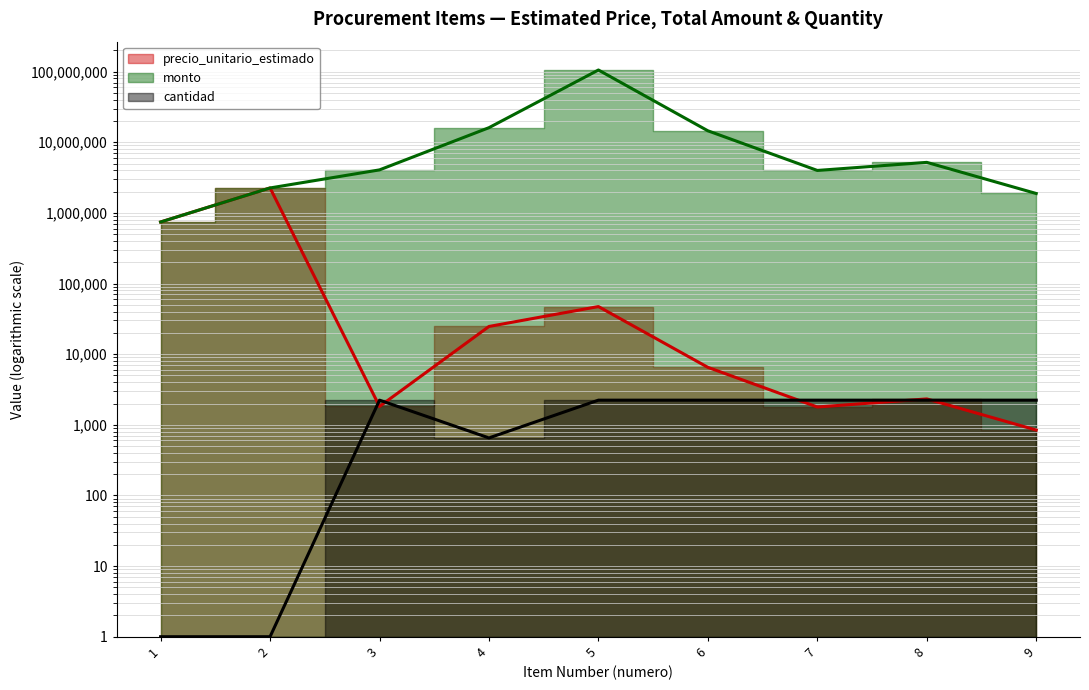

Reading left to right, transcribe all the data shown in this chart.

precio_unitario_estimado: 1=743333	2=2255000	3=1820	4=24667	5=47217	6=6508	7=1787	8=2325	9=843
monto: 1=743333	2=2255000	3=4064060	4=16082884	5=105435561	6=14532364	7=3990371	8=5191725	9=1882419
cantidad: 1=1	2=1	3=2233	4=652	5=2233	6=2233	7=2233	8=2233	9=2233